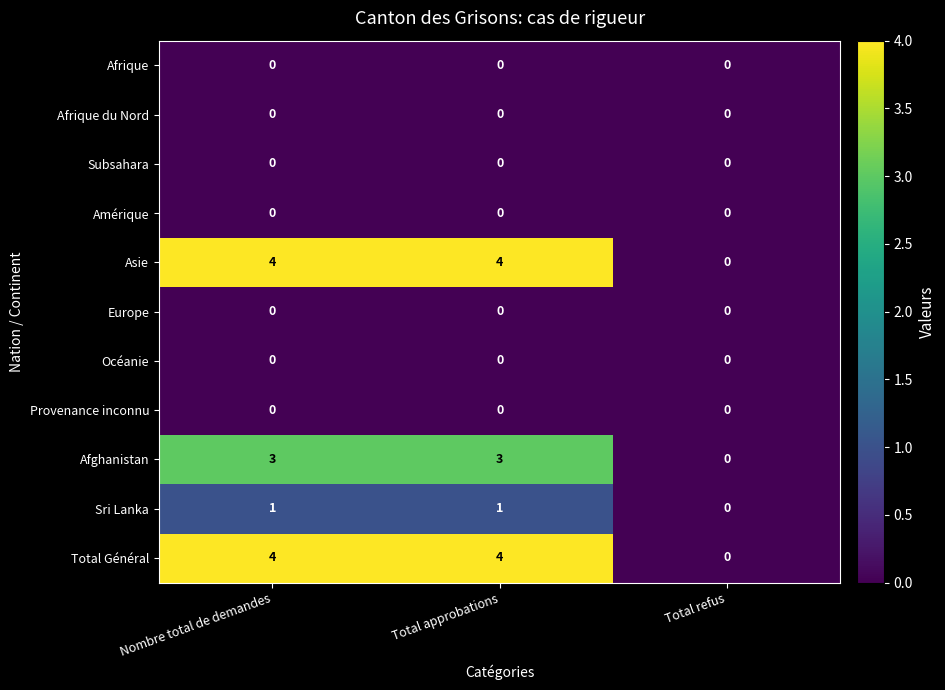

Is the value of Amérique at Nombre total de demandes greater than the value of Total Général at Total approbations?

No